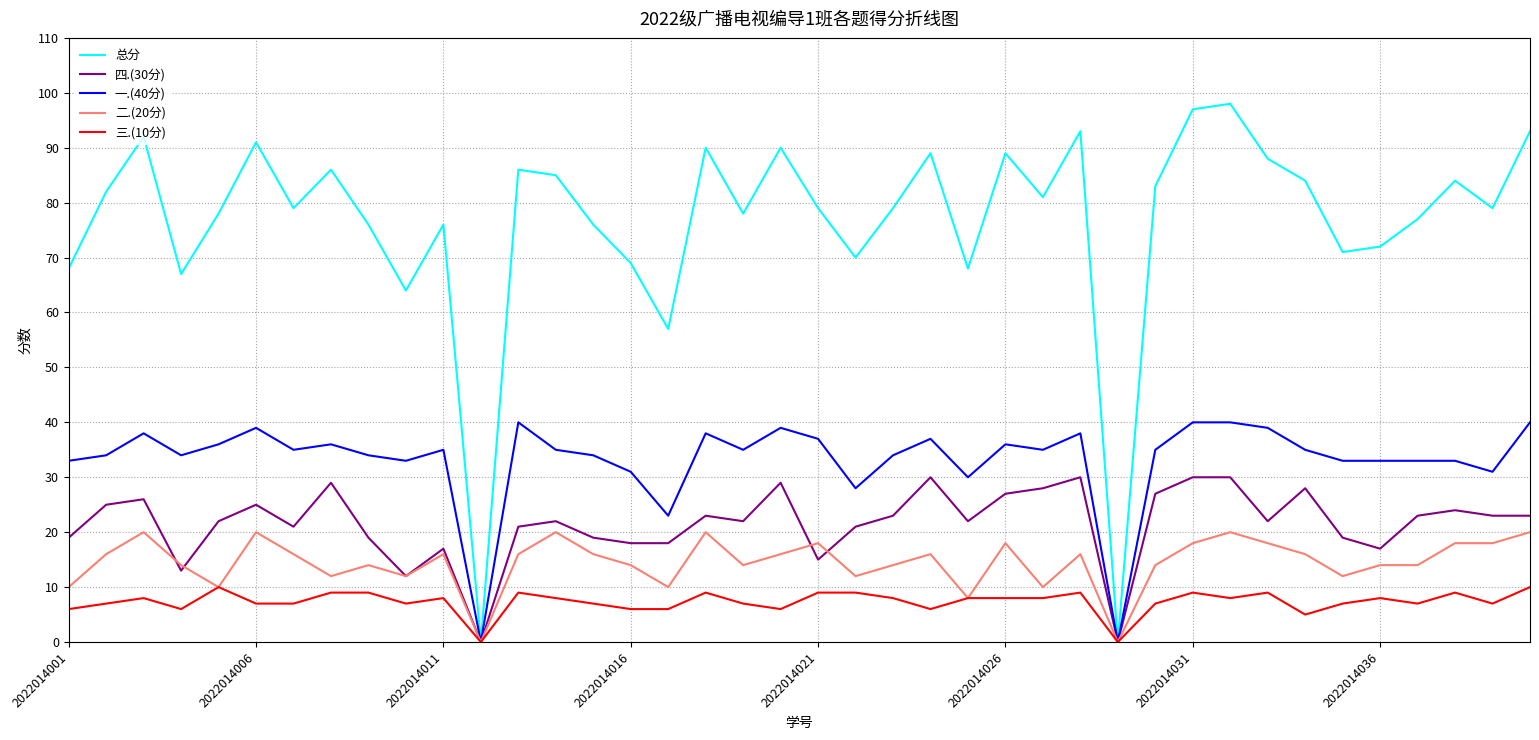

Does the chart have visible grid lines?

Yes